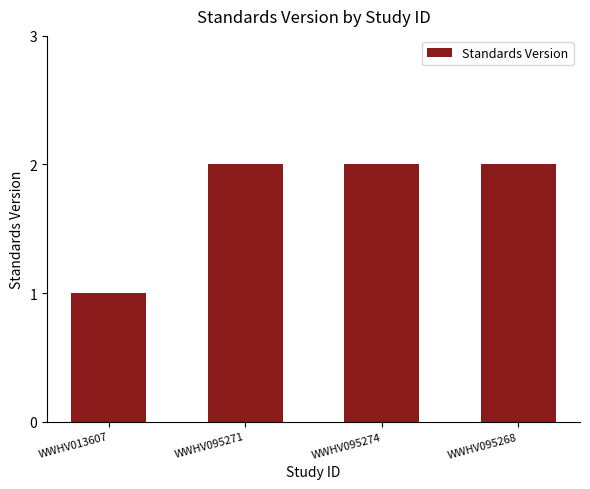

What is the average value?

2